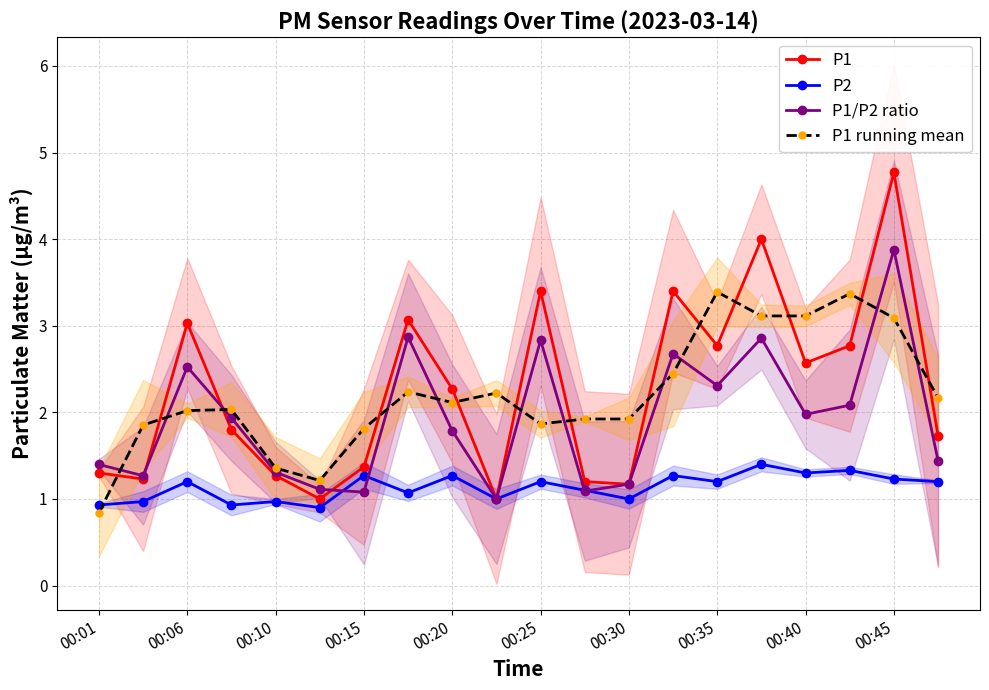

In P1/P2 ratio, how many points are lower than both neighbors (excluding endpoints)?

6